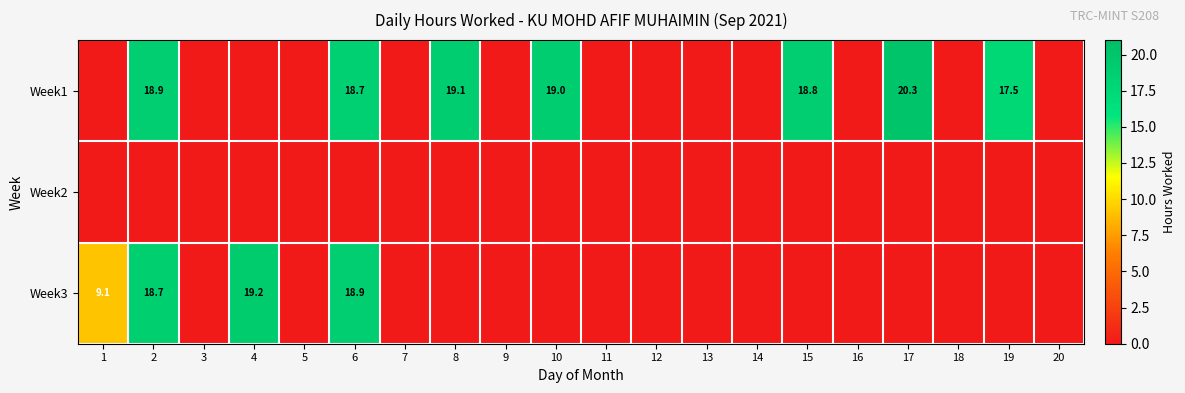

How many series are shown in this chart?

3